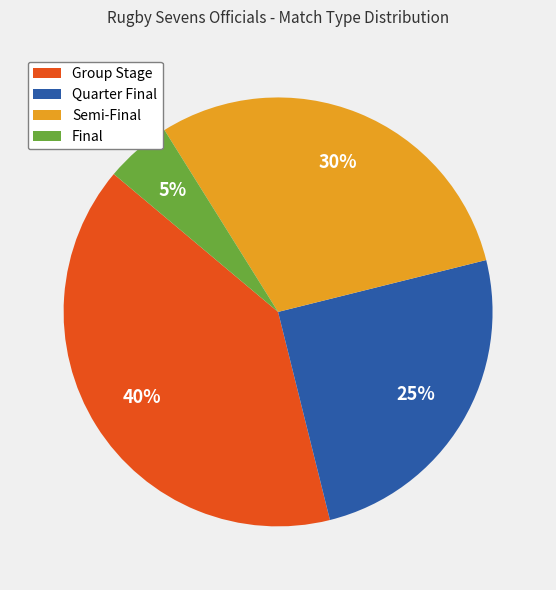

Approximately how many times larger is the value at Group Stage compared to Final?

8.0